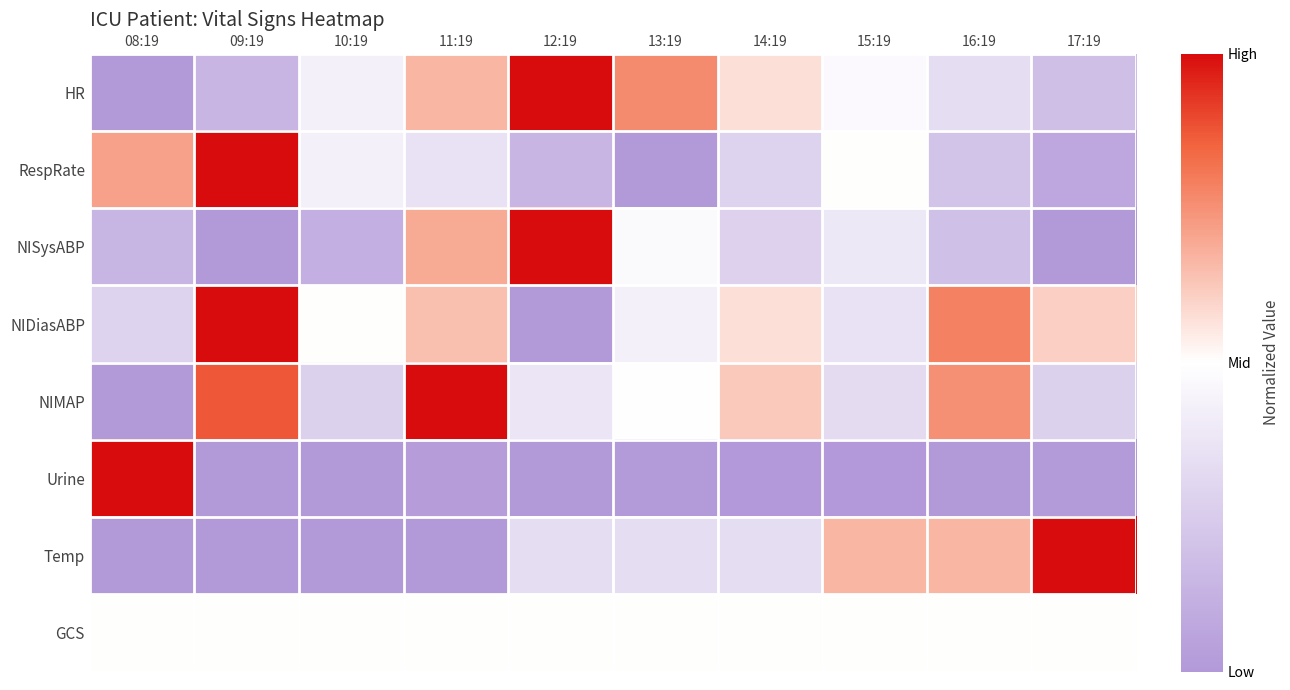

Reading left to right, transcribe all the data shown in this chart.

HR: 08:19=-0.5	09:19=-0.4	10:19=-0.1	11:19=0.2	12:19=0.5	13:19=0.3	14:19=0.1	15:19=-0.0	16:19=-0.2	17:19=-0.3
RespRate: 08:19=0.2	09:19=0.5	10:19=-0.1	11:19=-0.1	12:19=-0.4	13:19=-0.5	14:19=-0.2	15:19=0.0	16:19=-0.3	17:19=-0.4
NISysABP: 08:19=-0.4	09:19=-0.5	10:19=-0.4	11:19=0.2	12:19=0.5	13:19=-0.0	14:19=-0.2	15:19=-0.1	16:19=-0.3	17:19=-0.5
NIDiasABP: 08:19=-0.2	09:19=0.5	10:19=0.0	11:19=0.1	12:19=-0.5	13:19=-0.1	14:19=0.1	15:19=-0.1	16:19=0.3	17:19=0.1
NIMAP: 08:19=-0.5	09:19=0.4	10:19=-0.2	11:19=0.5	12:19=-0.1	13:19=-0.0	14:19=0.1	15:19=-0.2	16:19=0.3	17:19=-0.2
Urine: 08:19=0.5	09:19=-0.5	10:19=-0.5	11:19=-0.5	12:19=-0.5	13:19=-0.5	14:19=-0.5	15:19=-0.5	16:19=-0.5	17:19=-0.5
Temp: 08:19=-0.5	09:19=-0.5	10:19=-0.5	11:19=-0.5	12:19=-0.2	13:19=-0.2	14:19=-0.2	15:19=0.2	16:19=0.2	17:19=0.5
GCS: 08:19=0.0	09:19=0.0	10:19=0.0	11:19=0.0	12:19=0.0	13:19=0.0	14:19=0.0	15:19=0.0	16:19=0.0	17:19=0.0